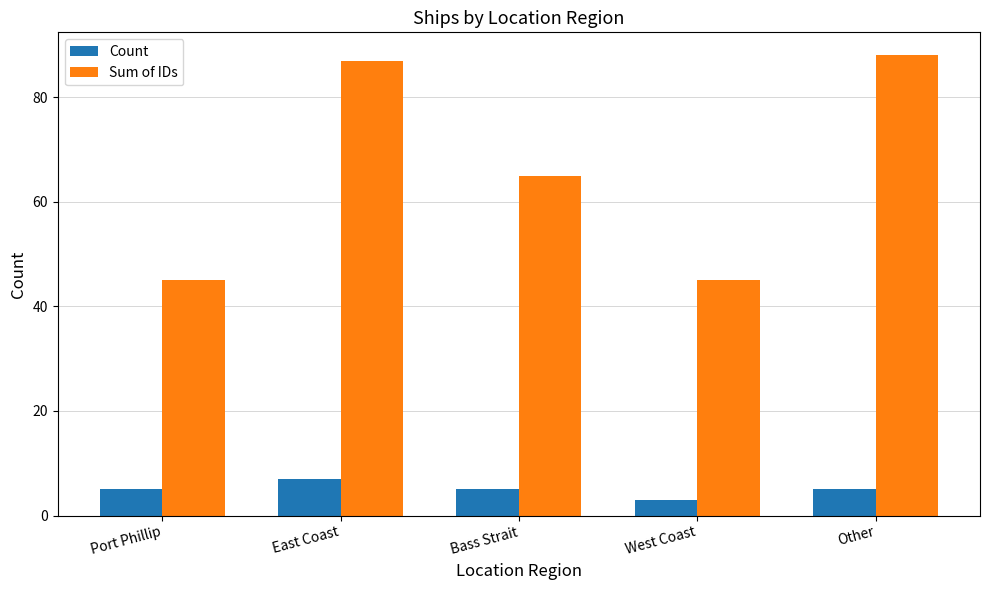

Are the bars horizontal?

No